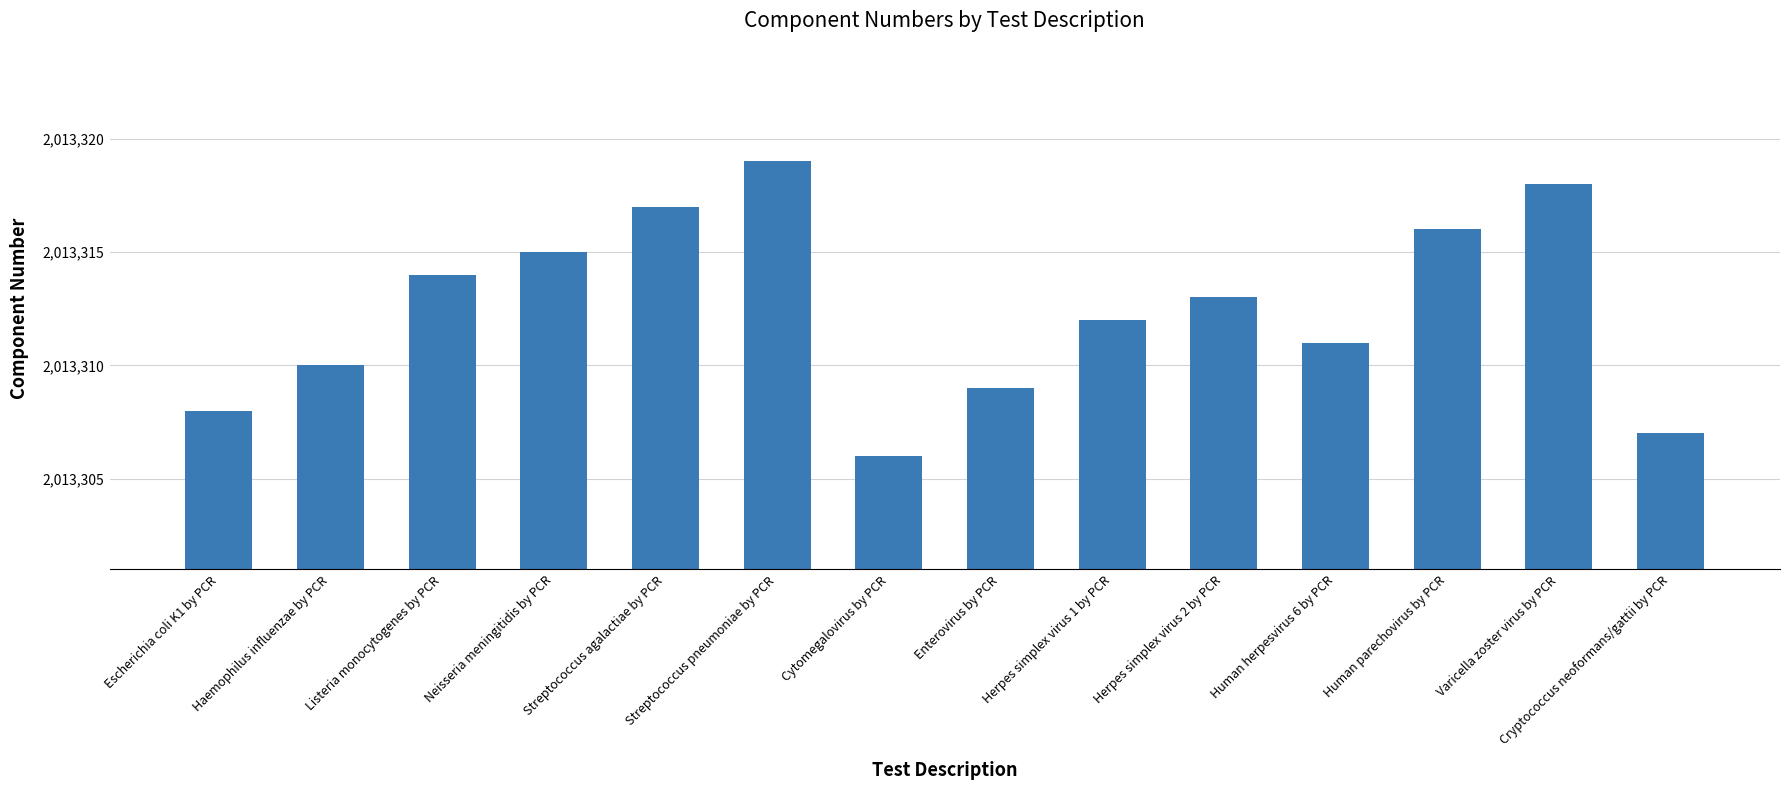

What is the sum of the values at Varicella zoster virus by PCR and Streptococcus pneumoniae by PCR?

4026637